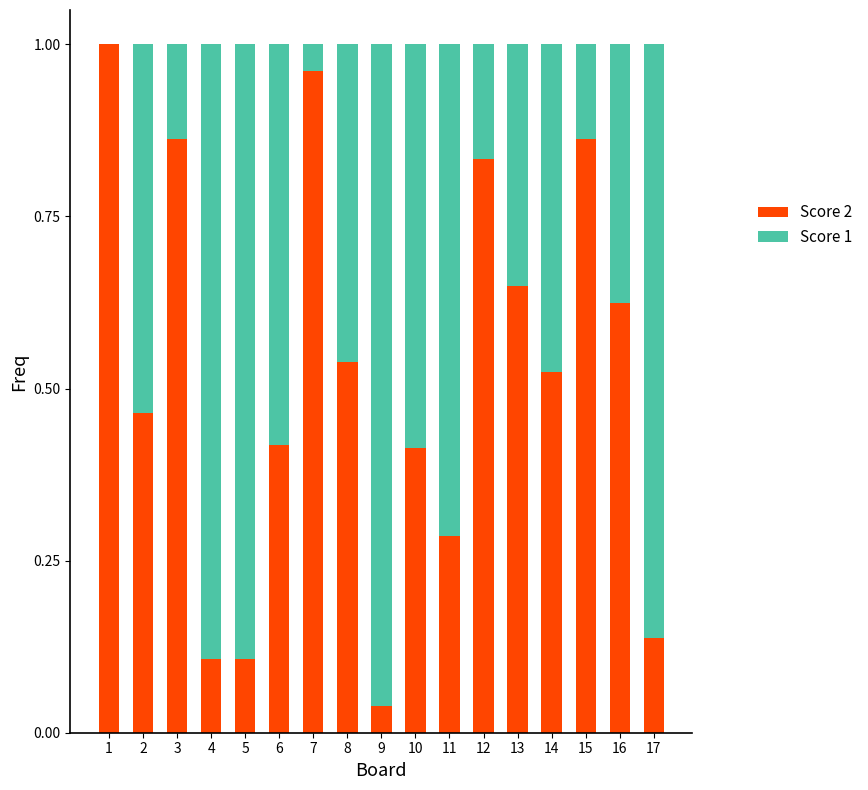

True or false: Score 2 has a value of 0.0 at 5.

False